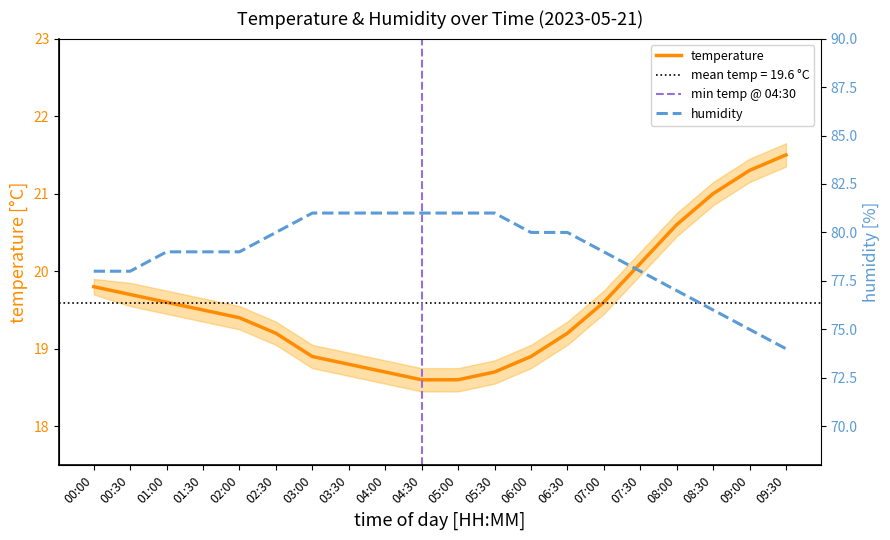

List the series in order of their peak value, lowest first.

temperature, humidity